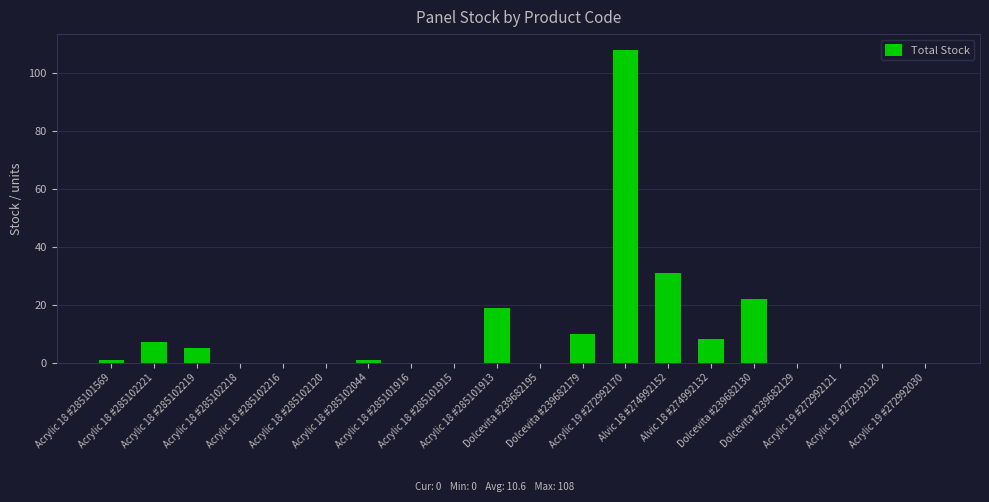

The chart shows a value of 0 at Acrylic 18 #285102120. True or false?

True